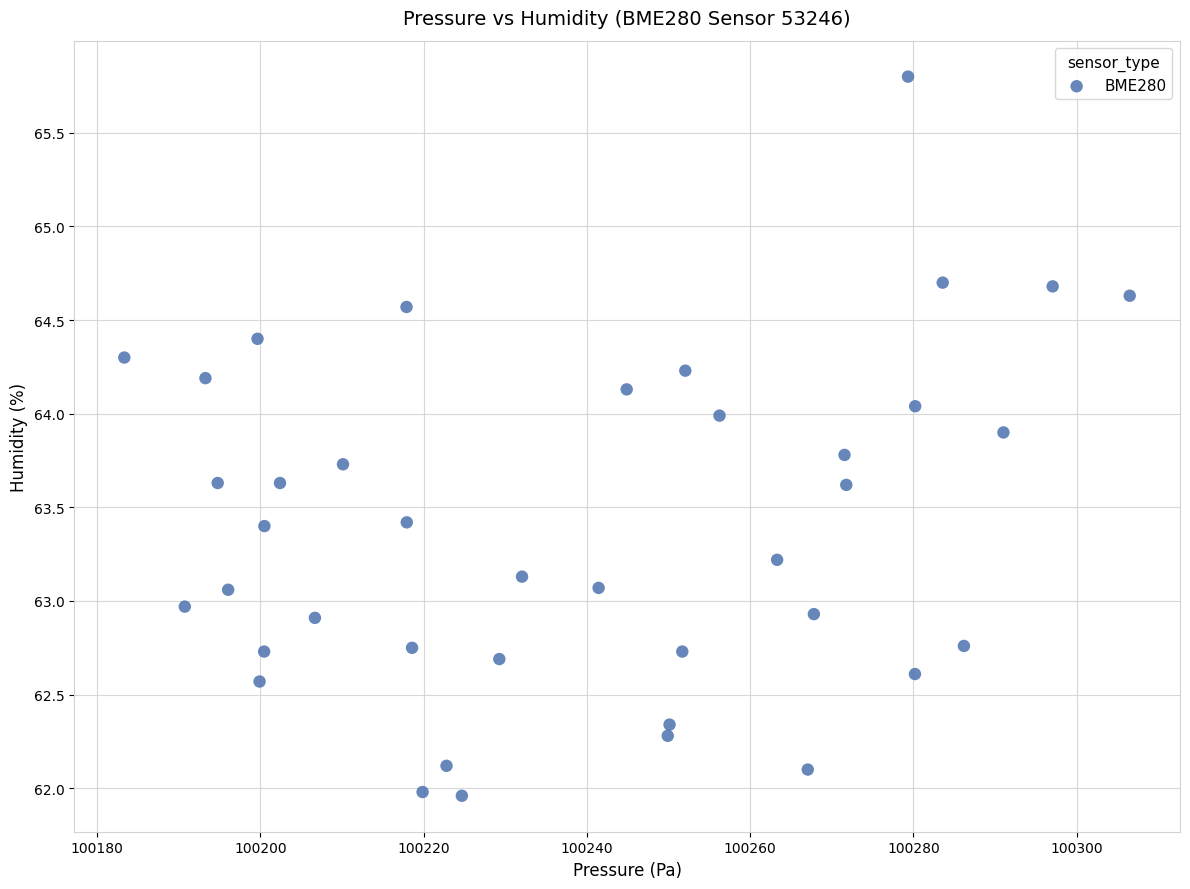

What is the range of X values (max minus min)?

123.2